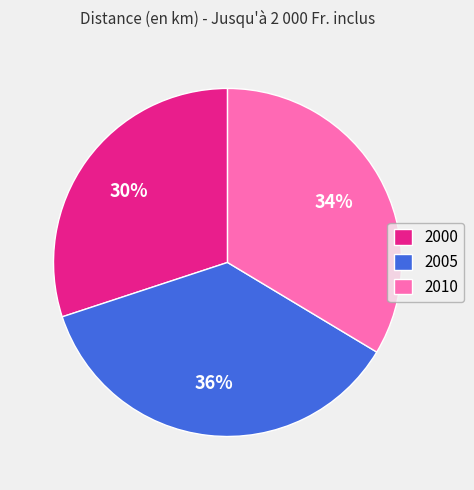

How many segments does this pie chart have?

3